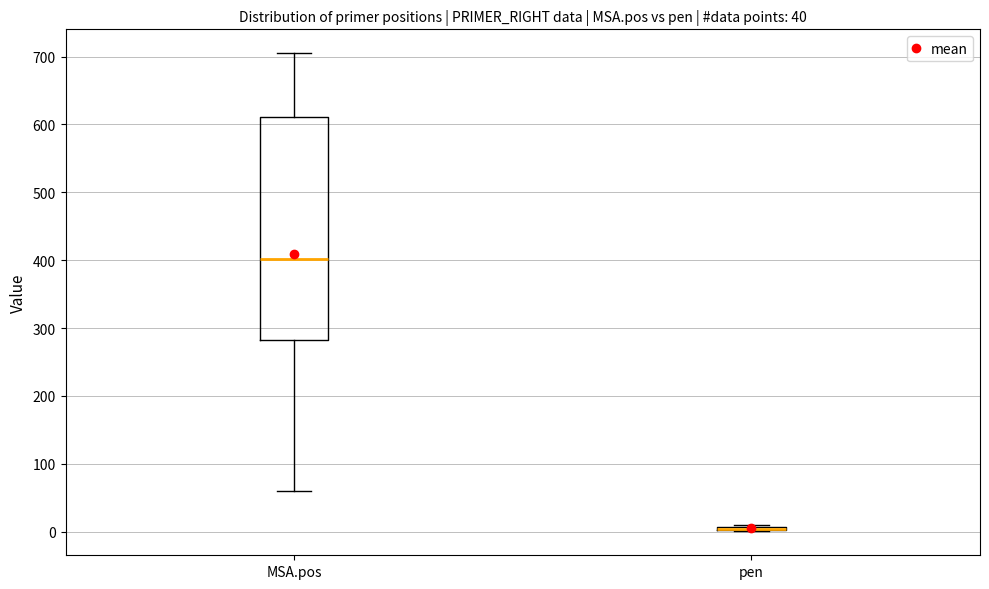

Comparing the boxes themselves (not the whiskers), which one is the tallest?

MSA.pos